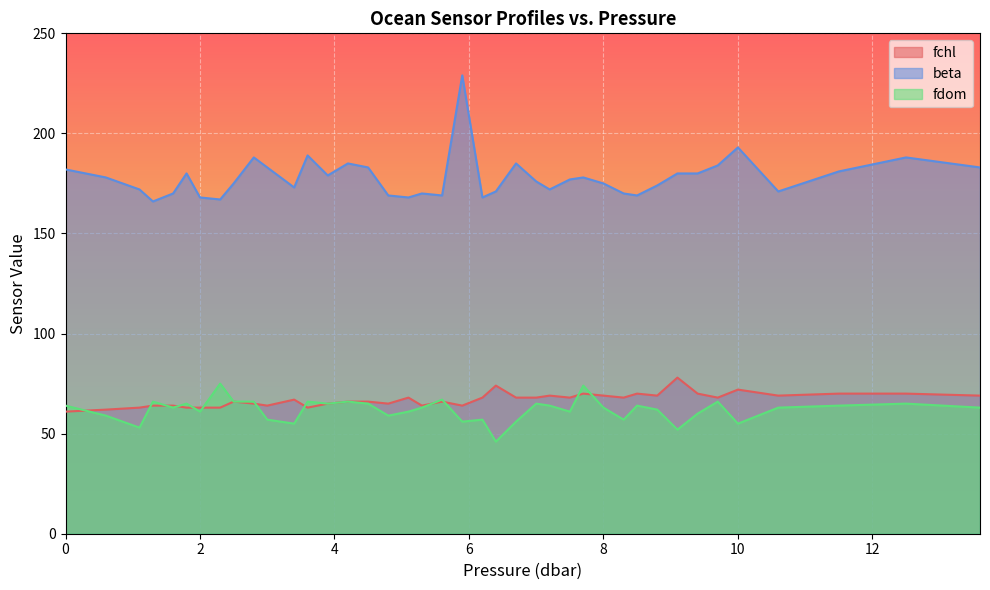

What are all the series names shown in the legend?

fchl, beta, fdom